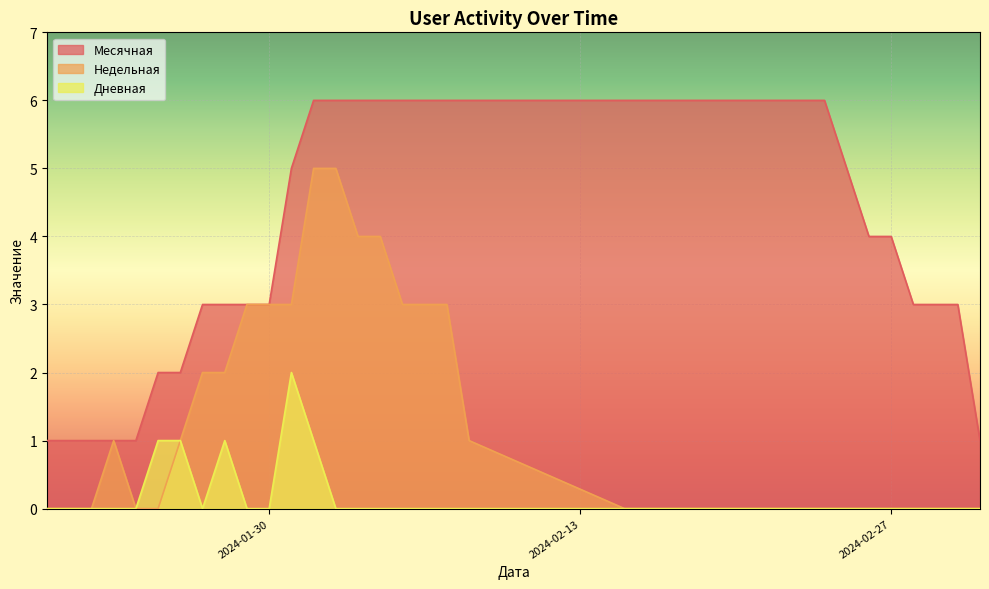

Which series has the widest spread of values?

Недельная